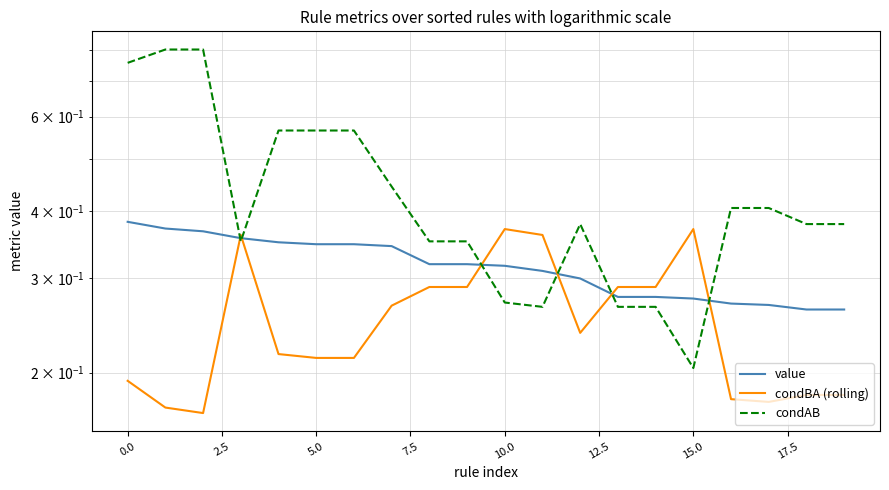

How many series are shown in this chart?

3